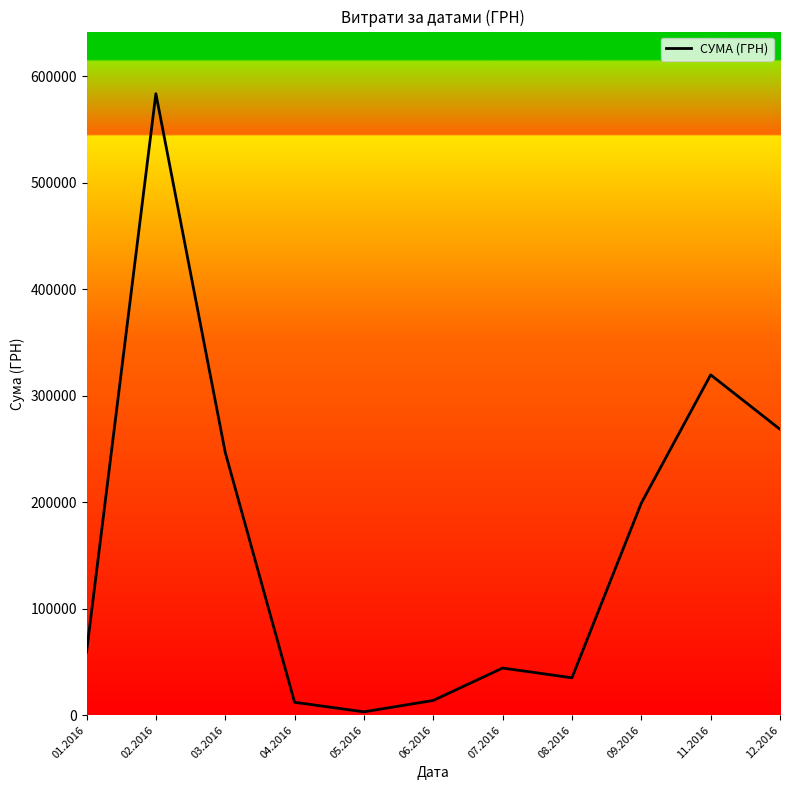

Which has a higher value, 02.2016 or 11.2016?

02.2016